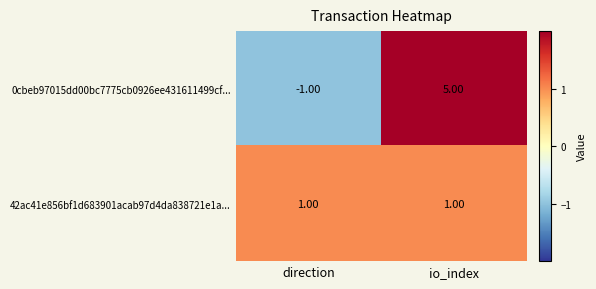

Which series has the largest range (max minus min)?

0cbeb97015dd00bc7775cb0926ee431611499cf...